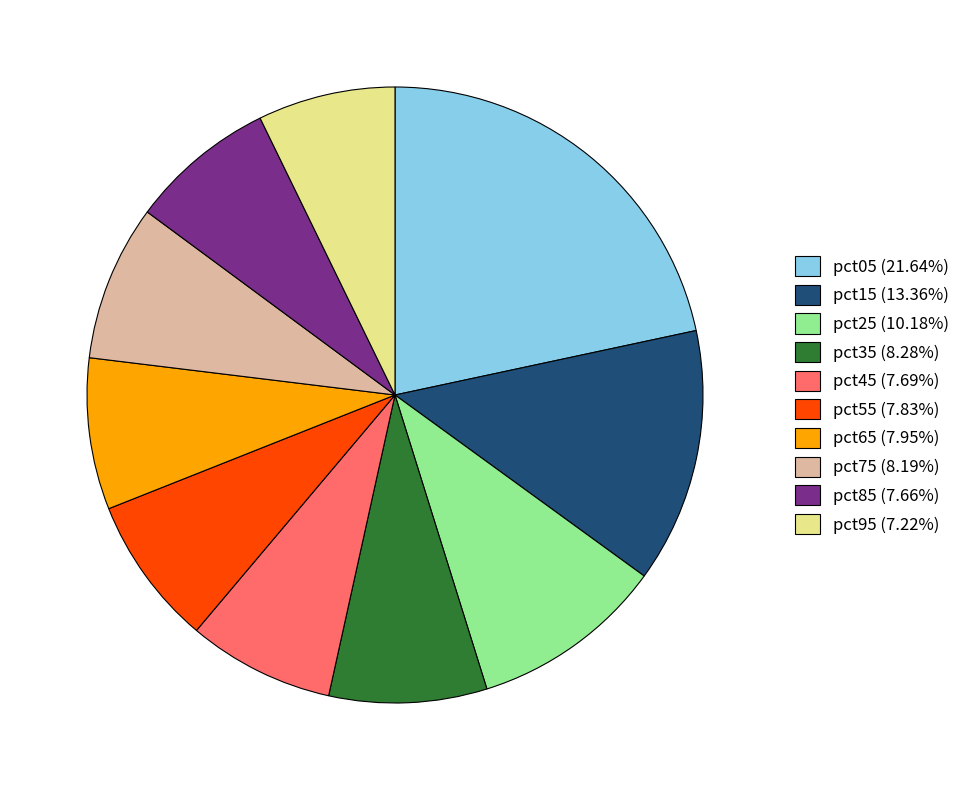

How many segments does this pie chart have?

10